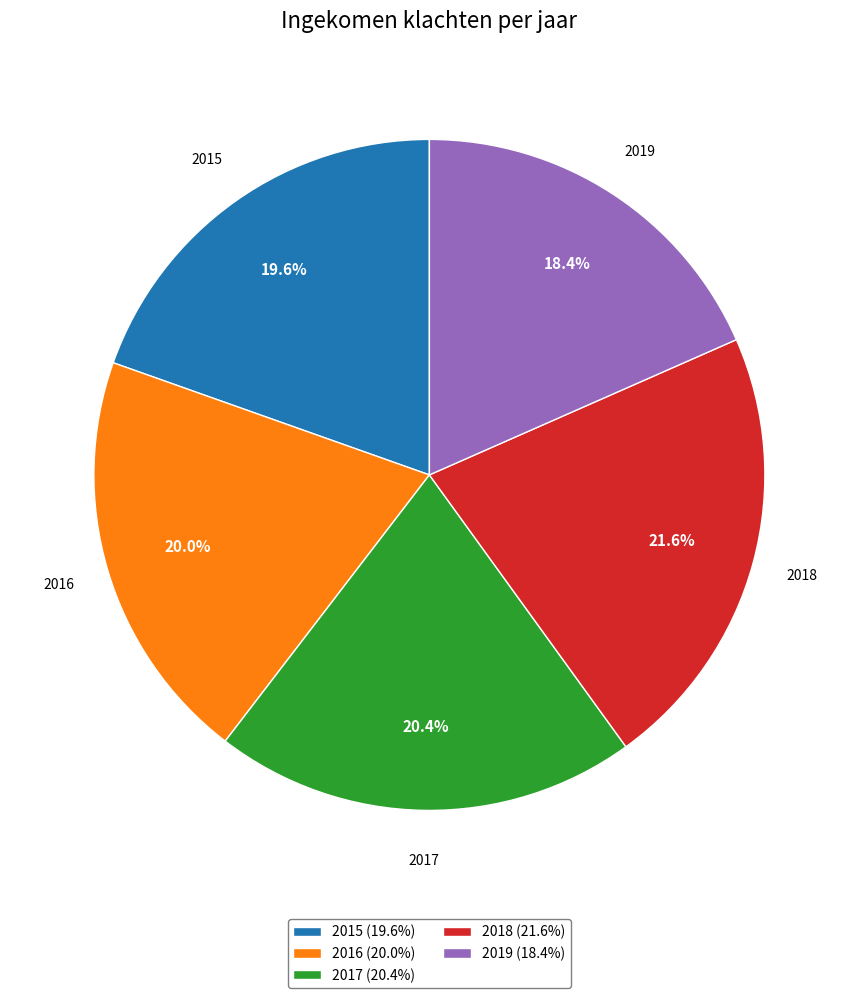

To the nearest percent, what is the difference between the largest and smallest slice percentages?

3%